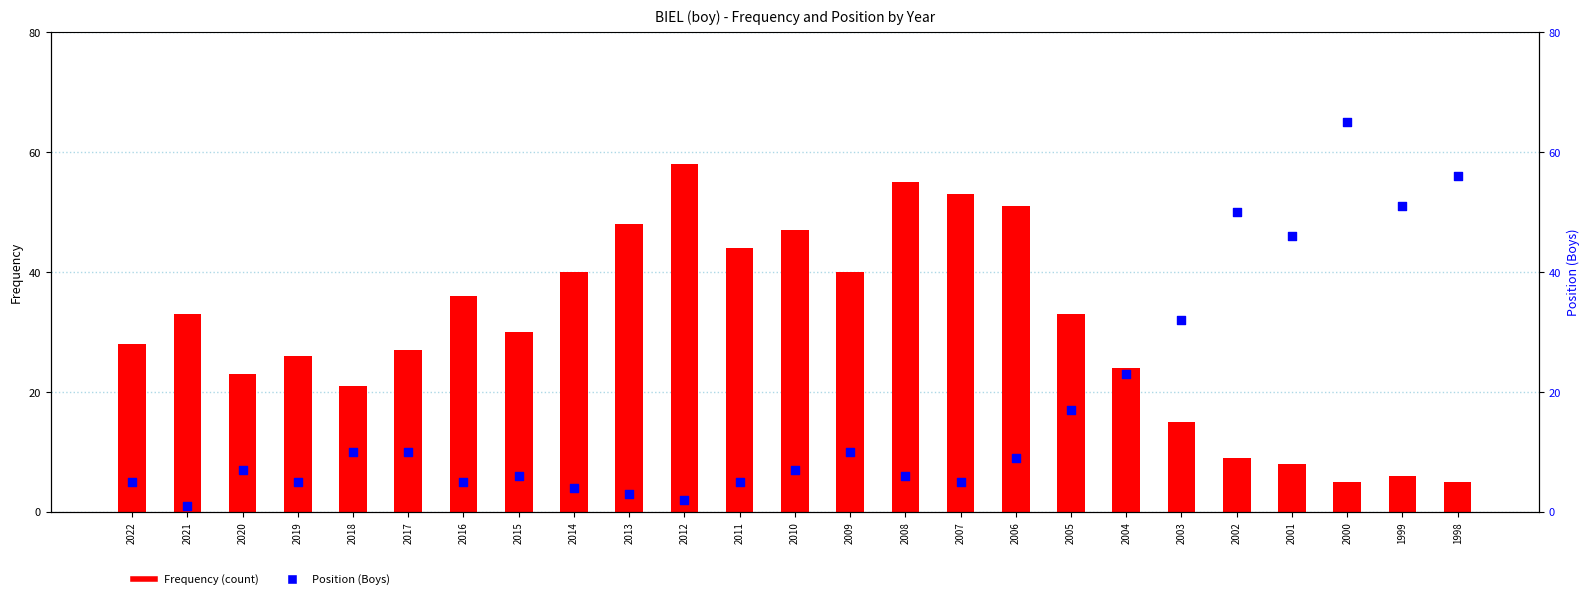

What are all the series names shown in the legend?

Frequency (count), Position (Boys)